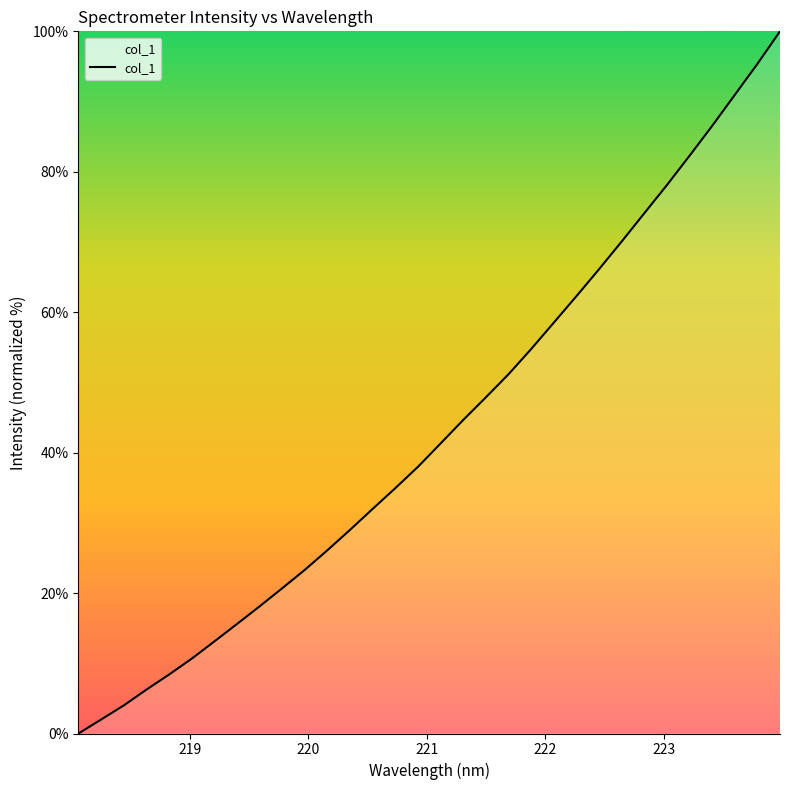

What is the maximum value shown in the chart?

100.0